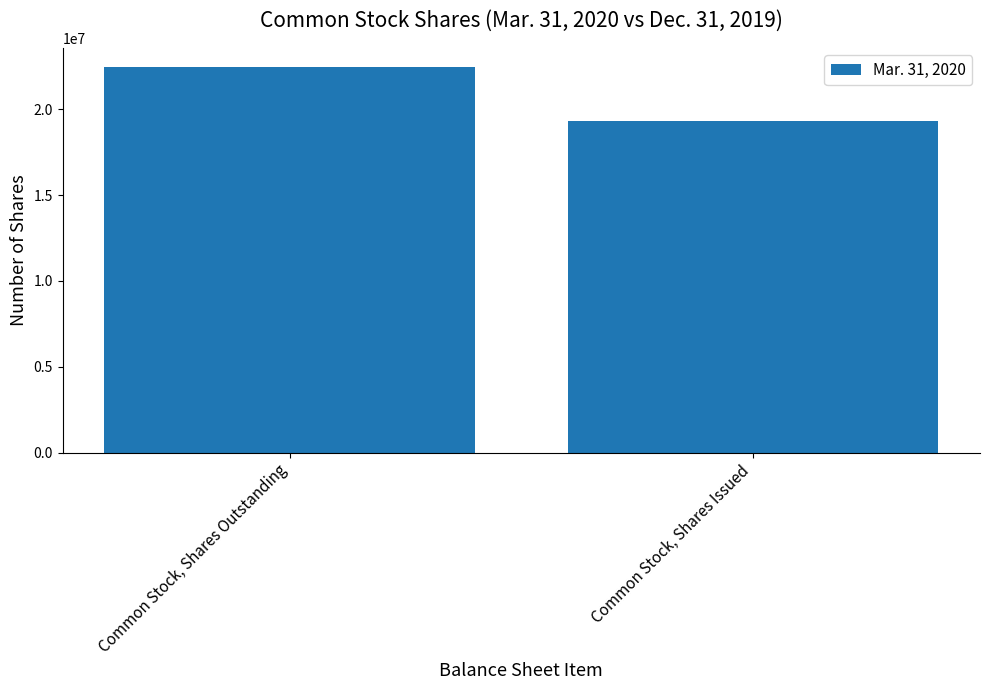

What value does the data have at Common Stock, Shares Issued, to the nearest 10?

19289140